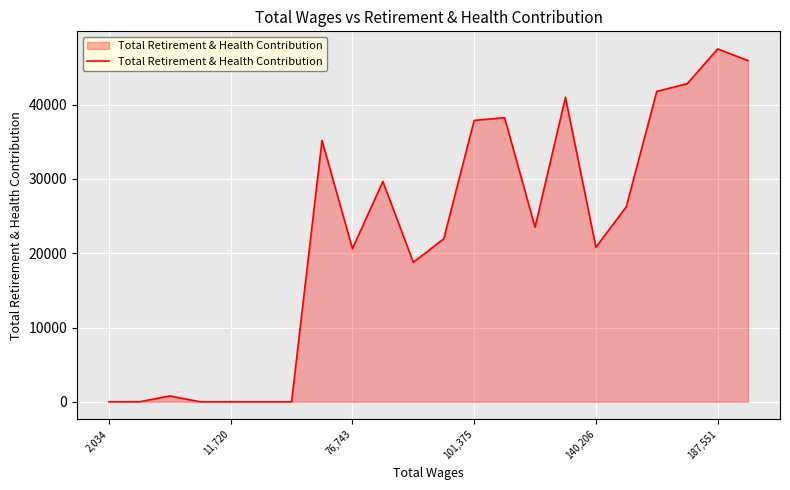

What is the maximum value shown in the chart?

47493